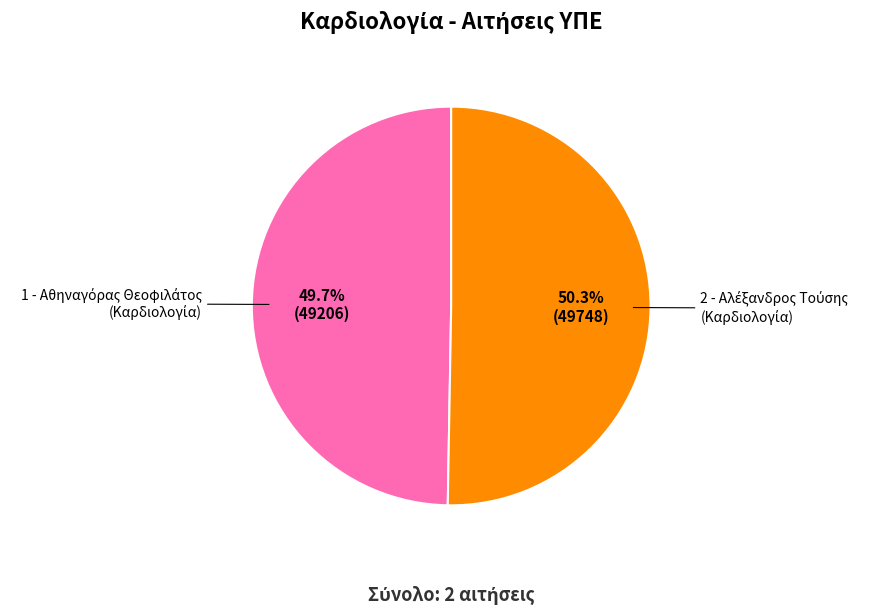

Does any single category account for the majority?

Yes